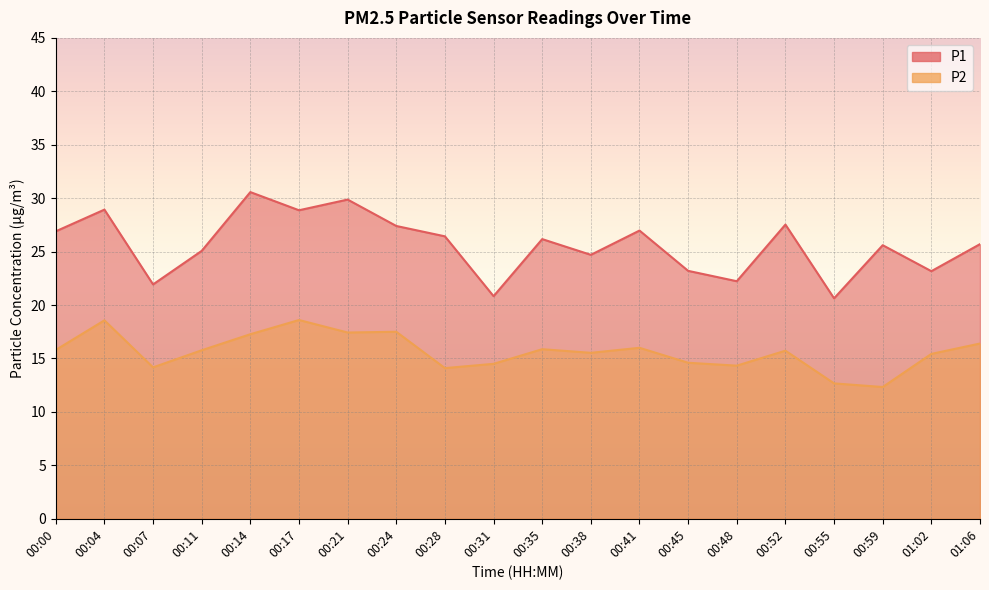

At which label does P2 reach its minimum?

00:59